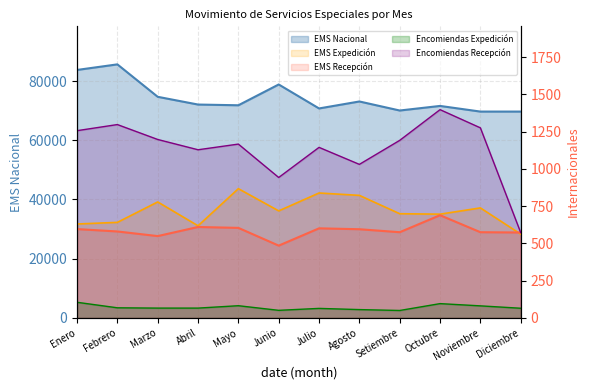

How many categories are shown in the chart?

12